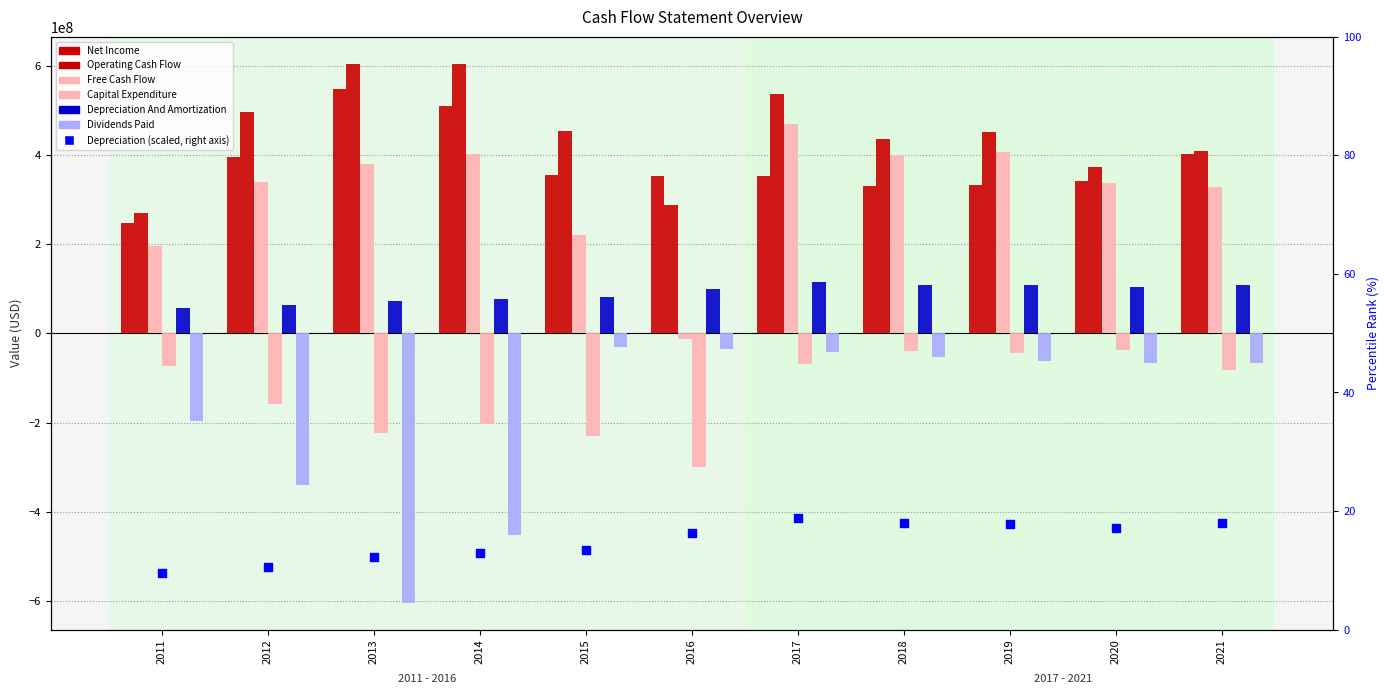

What is the total value across all series at 2016?

392852000